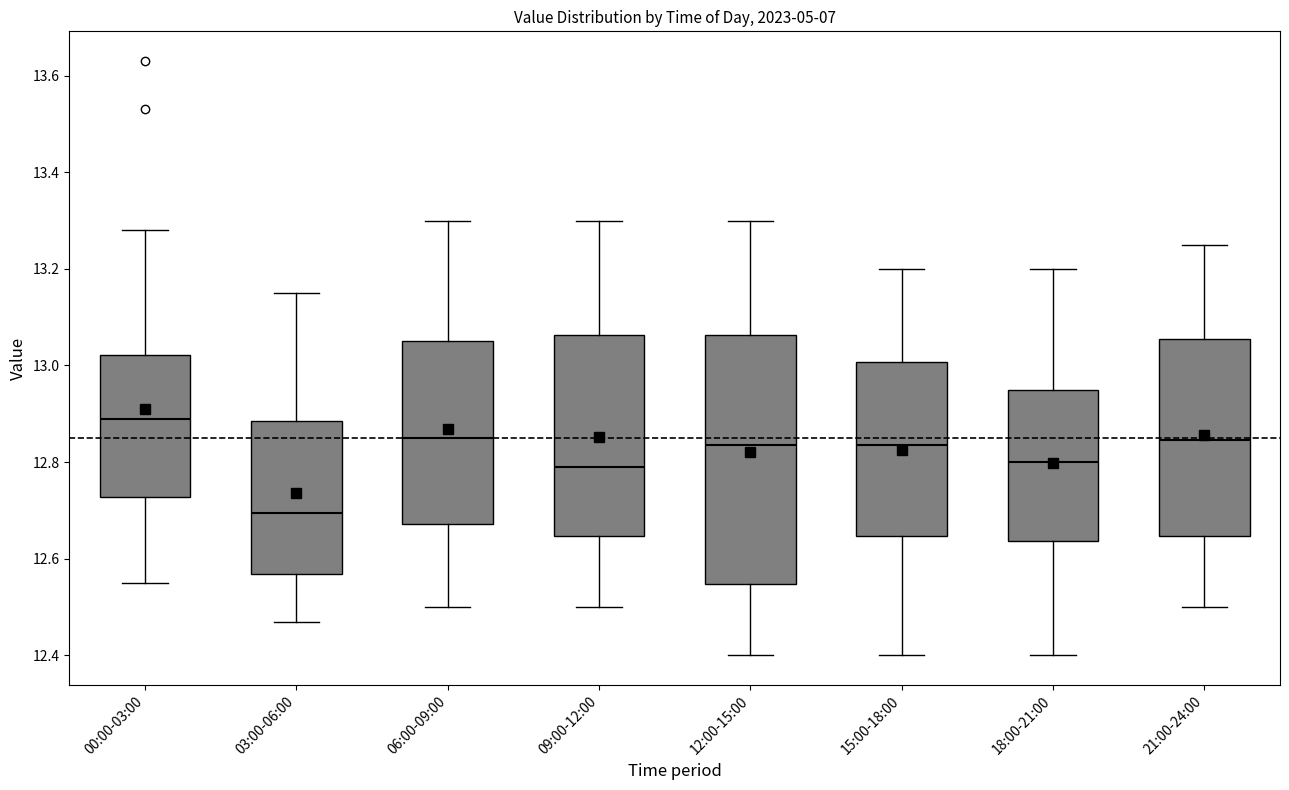

Which box has the highest median line?

00:00-03:00